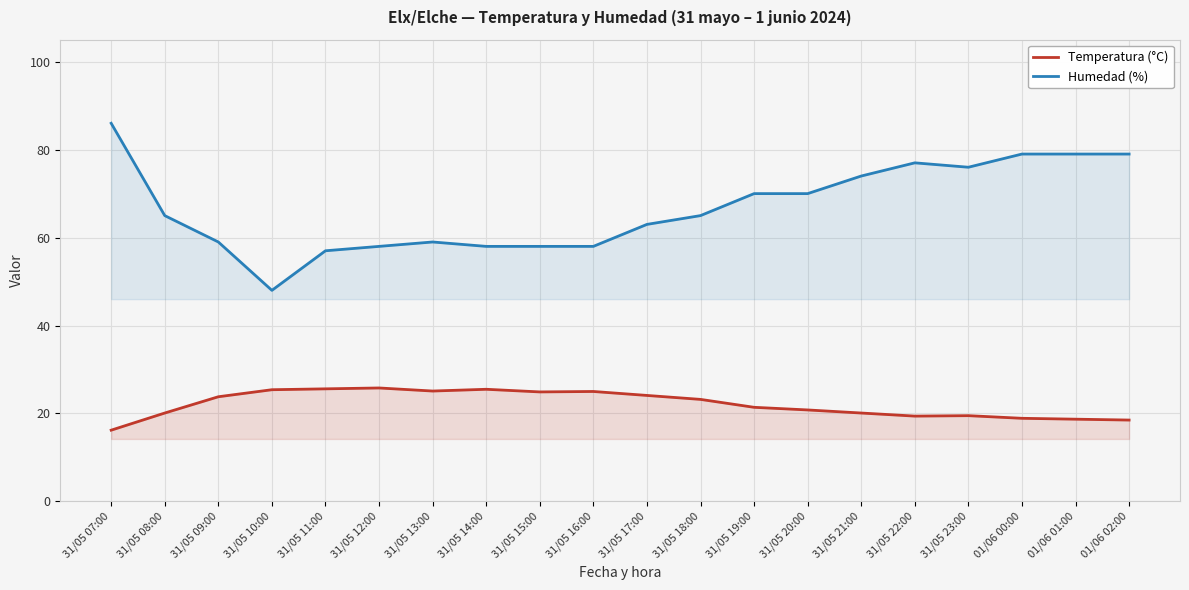

What is the maximum value for Humedad (%)?

86.0